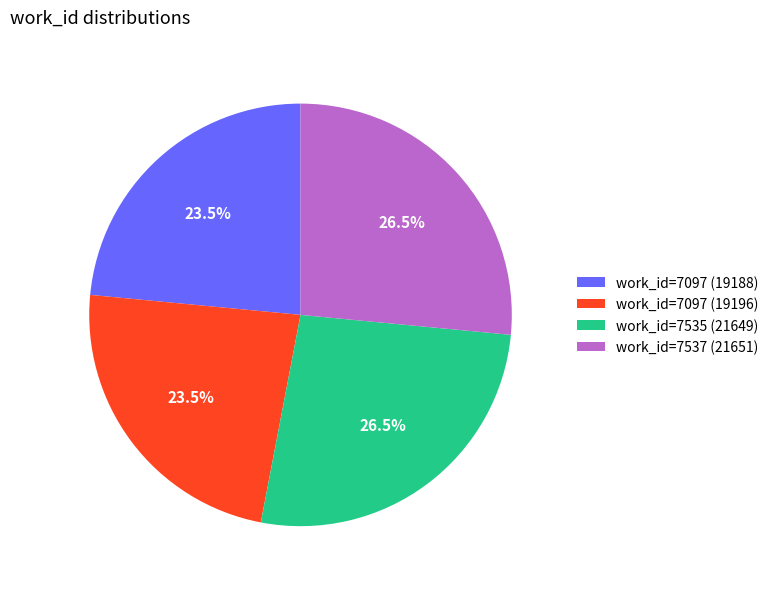

Is work_id=7097 (19188) the majority of the pie?

No